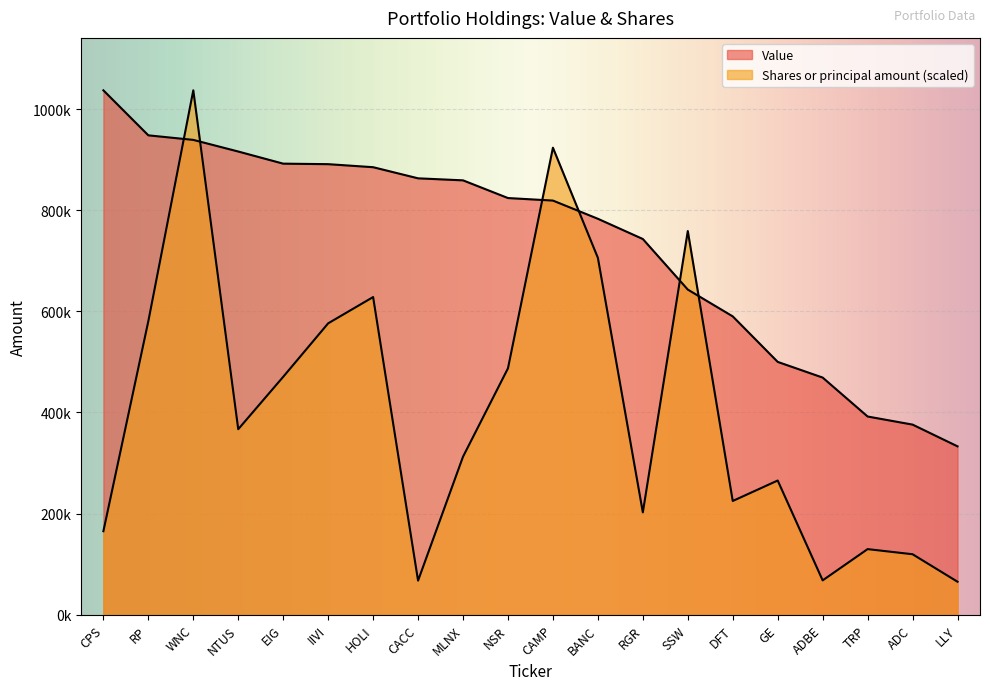

Which series has the widest spread of values?

Shares or principal amount